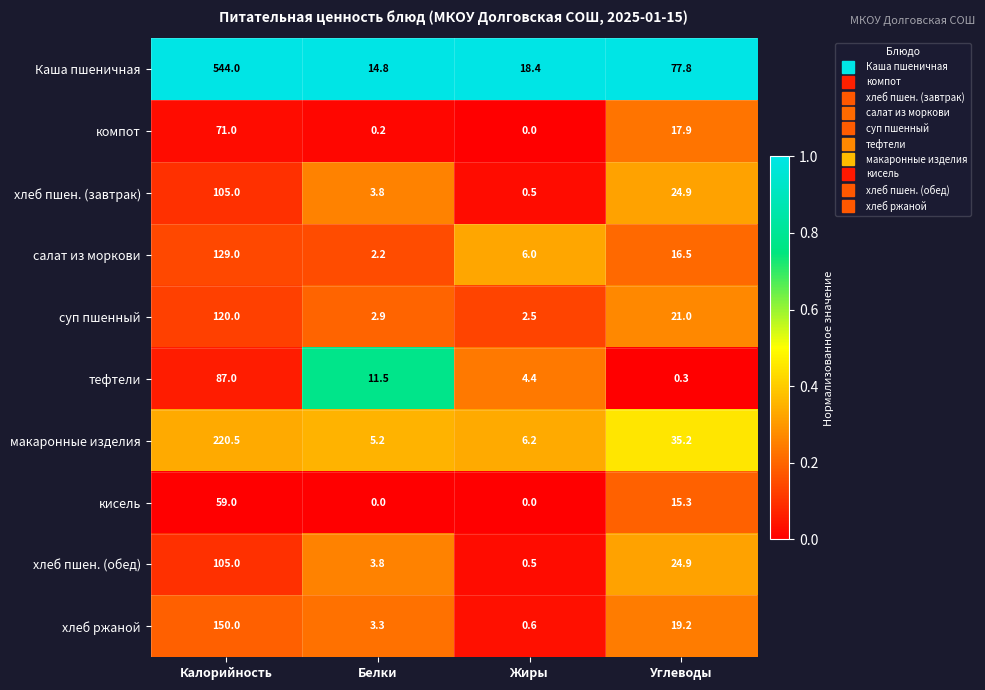

Which series changed the most between Калорийность and Жиры?

Каша пшеничная